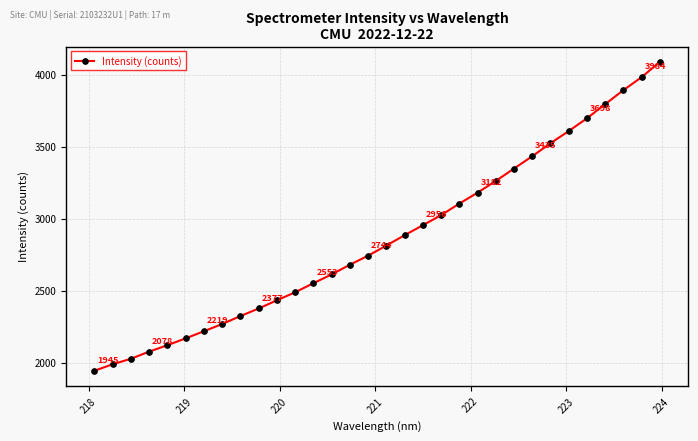

What is the value of the 15th point from the left?

2681.3